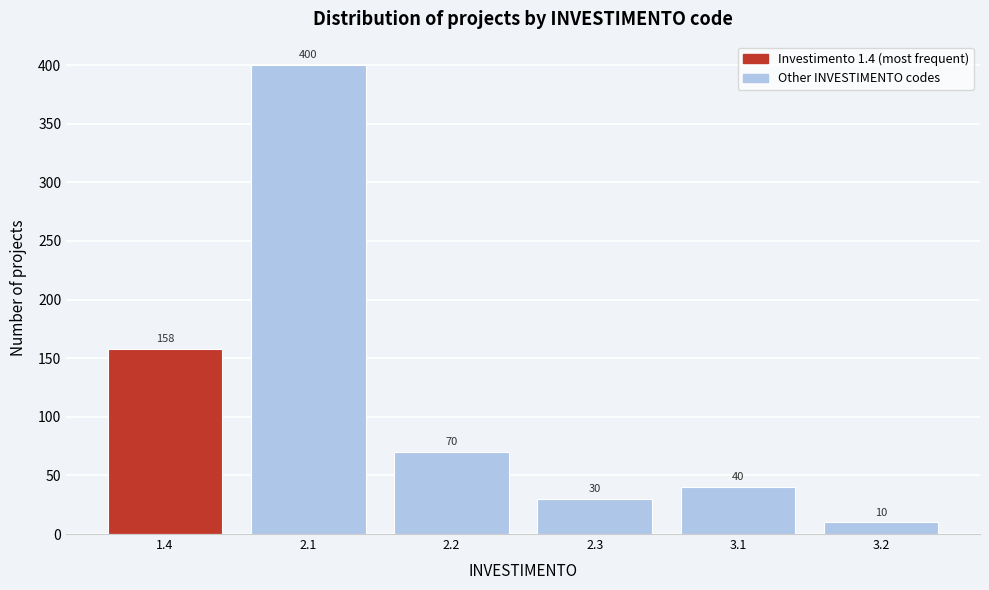

Reading left to right, extract all data points from this chart.

1.4=158	2.1=400	2.2=70	2.3=30	3.1=40	3.2=10